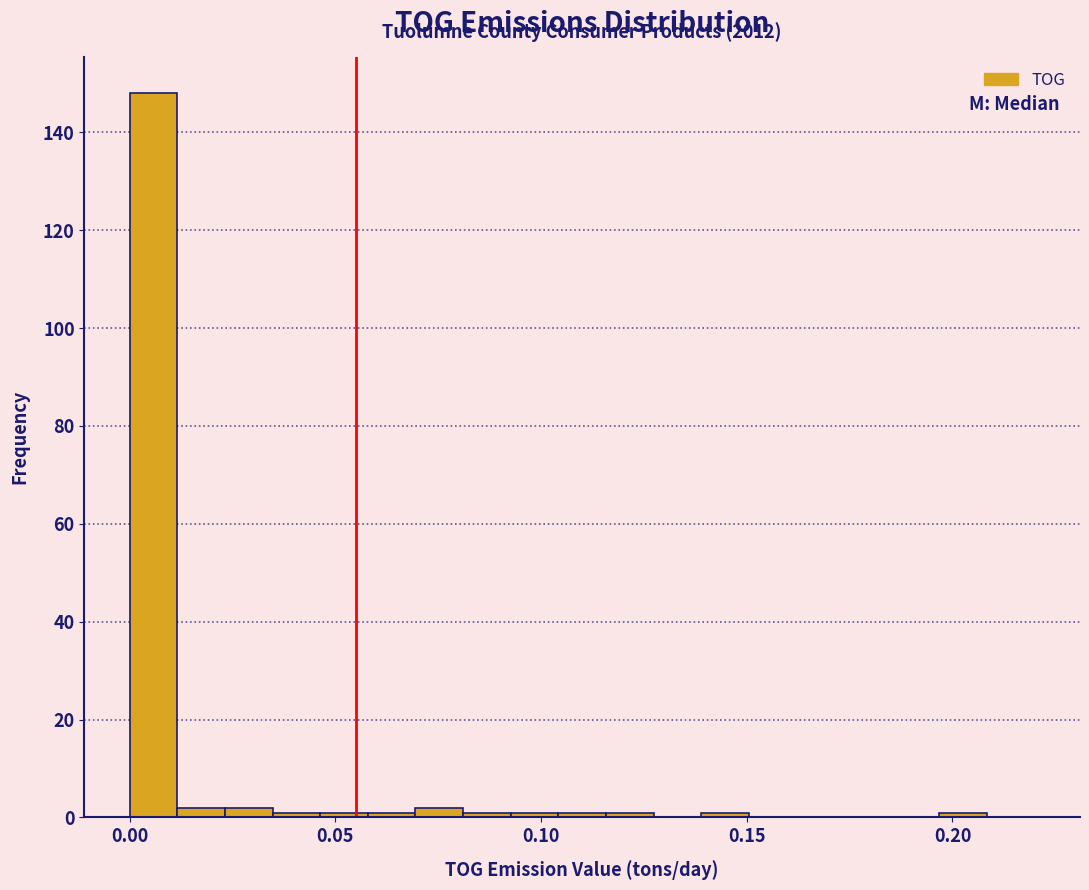

Around what value on the x-axis is the tallest bar? Give the approximate position of its centre, as read against the axis.

0.005